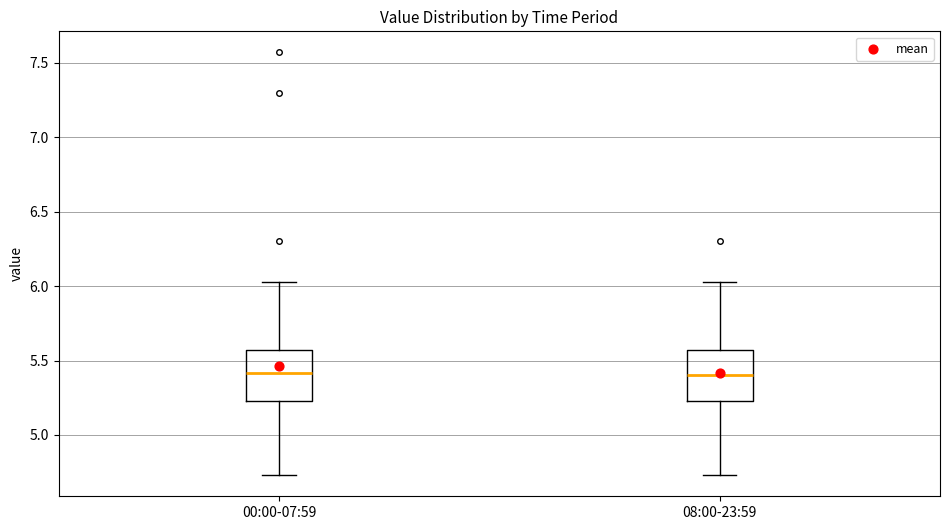

Reading left to right, transcribe this box plot: for each box, give where its median line is, the range the box spans, and where its two whiskers end, as read against the y-axis. The values are not printed on the chart, so give them approximately, as read against the axis.

00:00-07:59: median 5.40, box 5.25 to 5.55, whiskers 4.75 to 6.05
08:00-23:59: median 5.40, box 5.25 to 5.55, whiskers 4.75 to 6.05